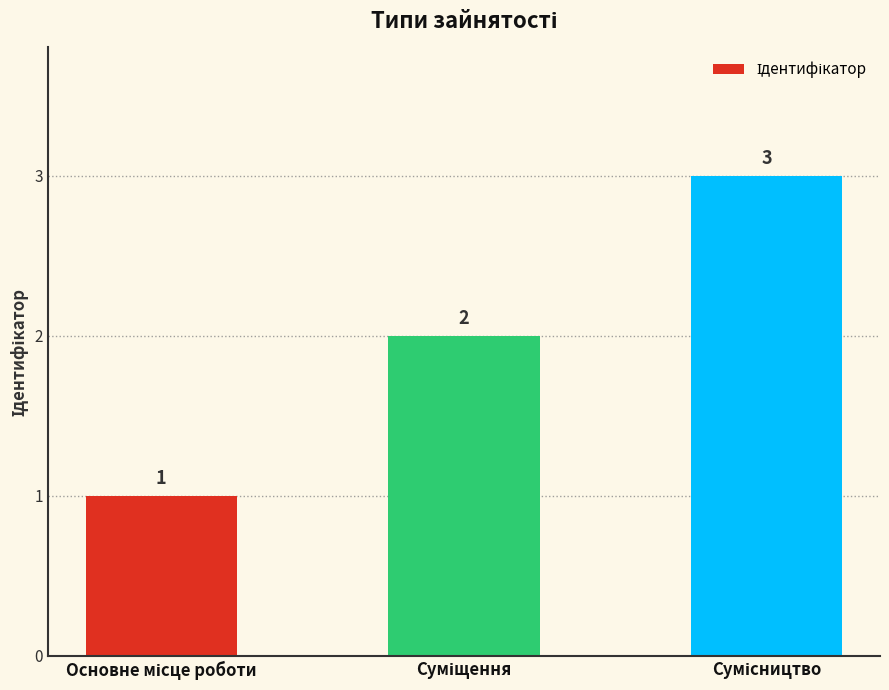

What is the value of the 2nd bar from the left?

2